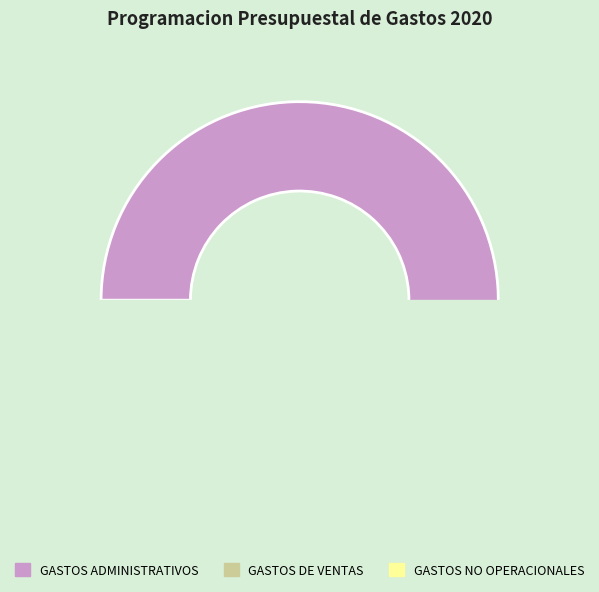

What percentage do GASTOS ADMINISTRATIVOS and GASTOS DE VENTAS together represent?

99.9%